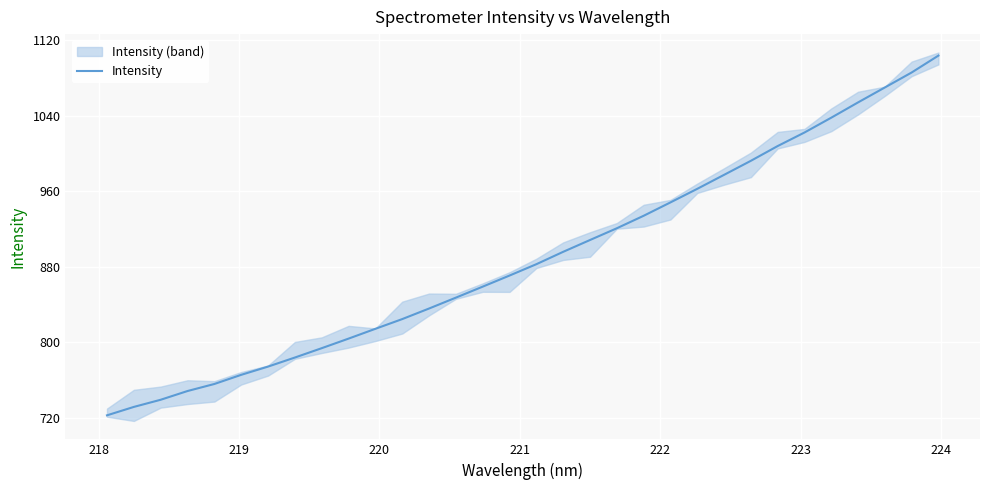

What is the highest value of the Intensity series?

1103.6